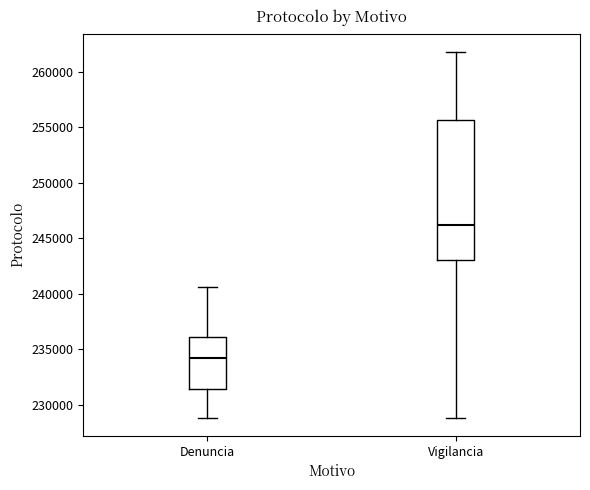

Reading left to right, read every box against the y-axis: the position of its median line, the range the box covers, and the ends of its whiskers. The values are not printed on the chart, so give them approximately, as read against the axis.

Denuncia: median 234000, box 231500 to 236000, whiskers 229000 to 240500
Vigilancia: median 246000, box 243000 to 255500, whiskers 229000 to 262000